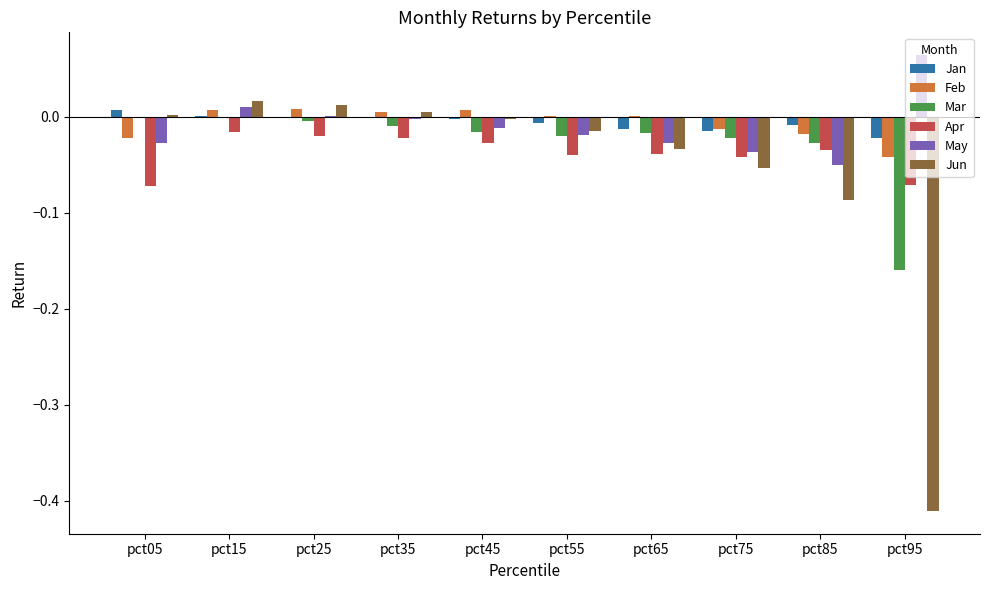

Count the number of data series in this chart.

6